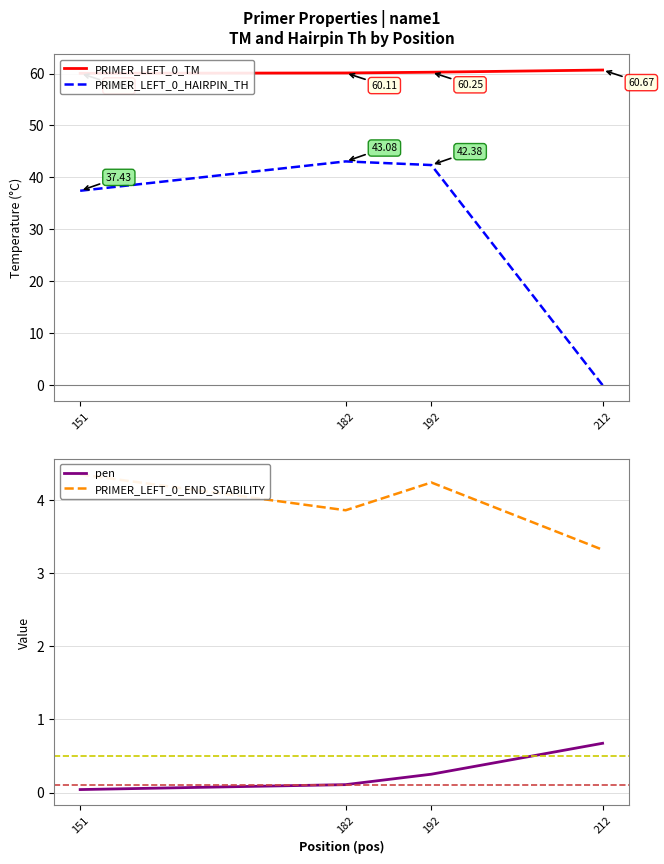

What is the difference between the maximum and second lowest values in the PRIMER_LEFT_0_END_STABILITY series?

0.5